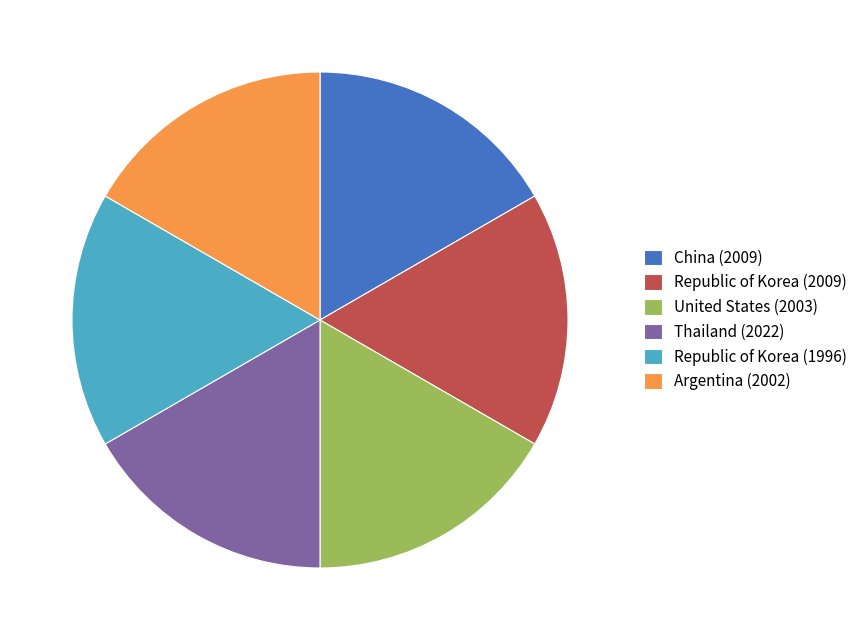

Approximately how many times larger is the value at United States (2003) compared to China (2009)?

1.0